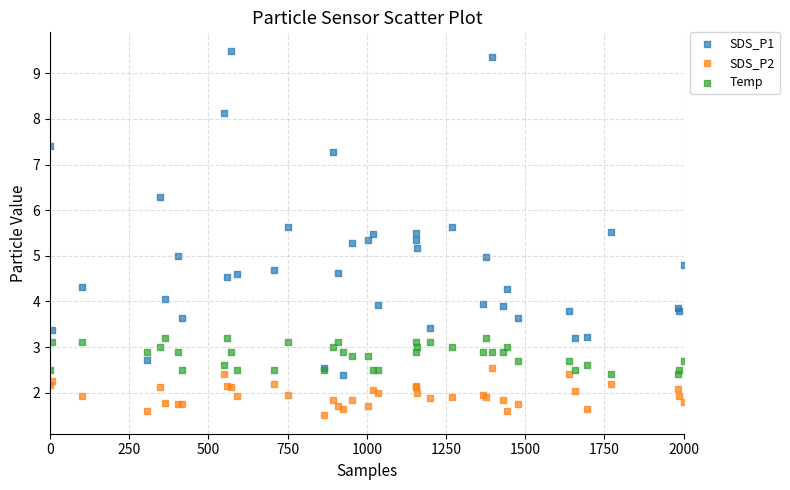

What is the X range (max minus min) for the scatter plot?

2000.0